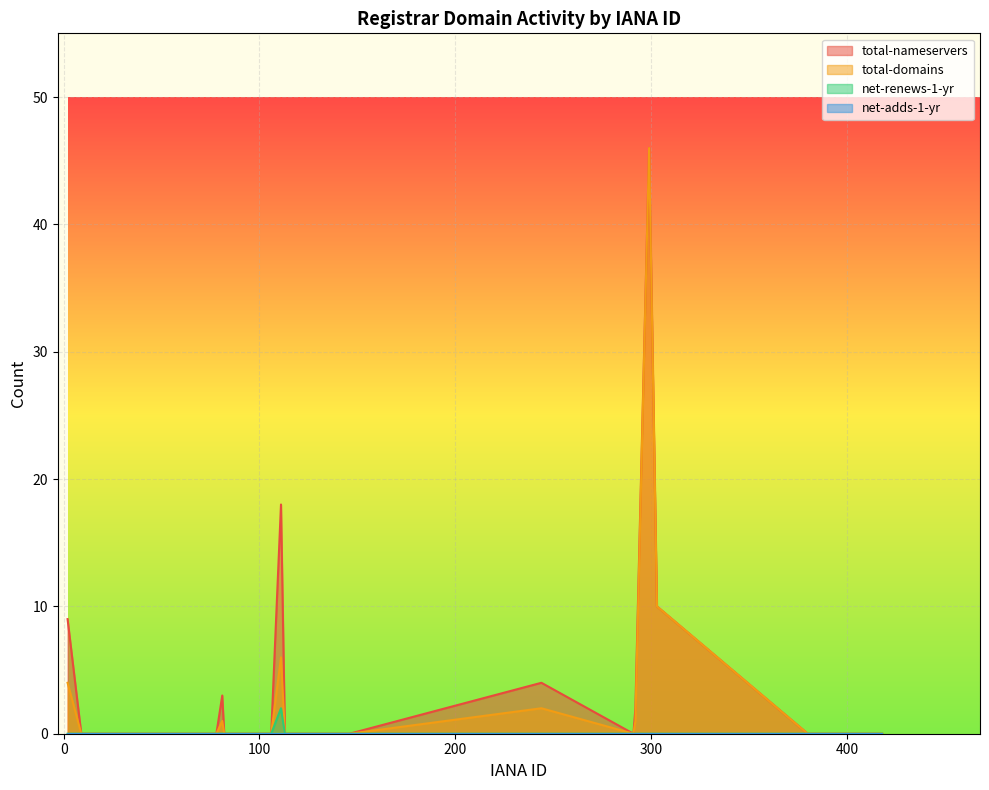

Does the chart display data point markers on the line(s)?

No